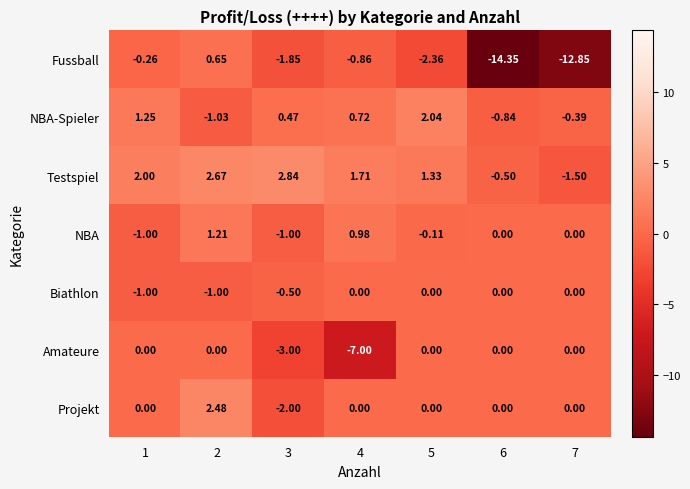

Rank the series at 3 from lowest to highest value.

Amateure, Projekt, Fussball, NBA, Biathlon, NBA-Spieler, Testspiel